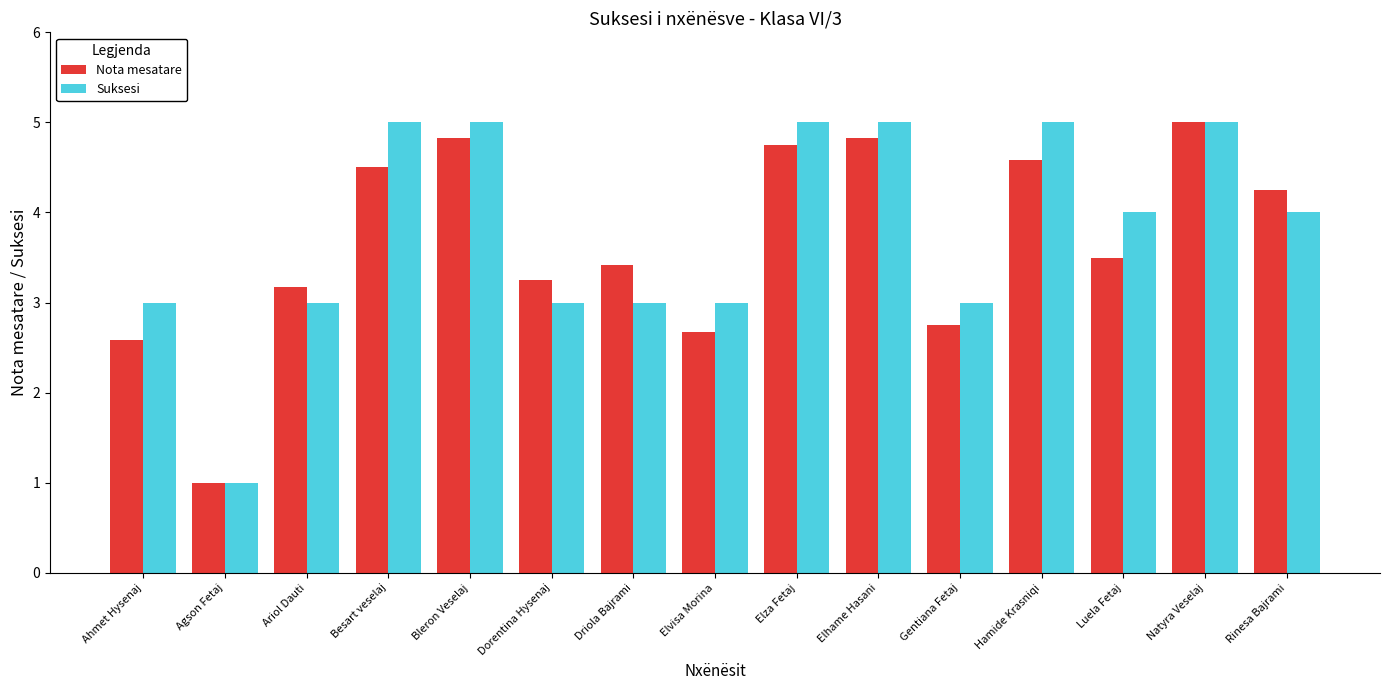

Which series changed the most between Driola Bajrami and Natyra Veselaj?

Suksesi